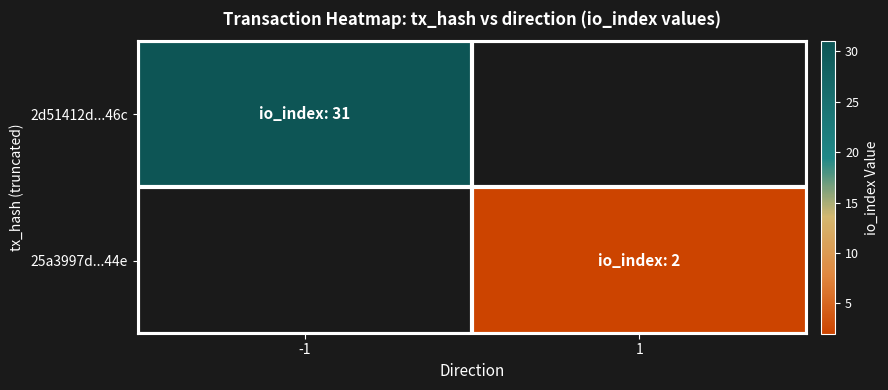

Rank the series by their maximum value, from highest to lowest.

2d51412d...46c, 25a3997d...44e